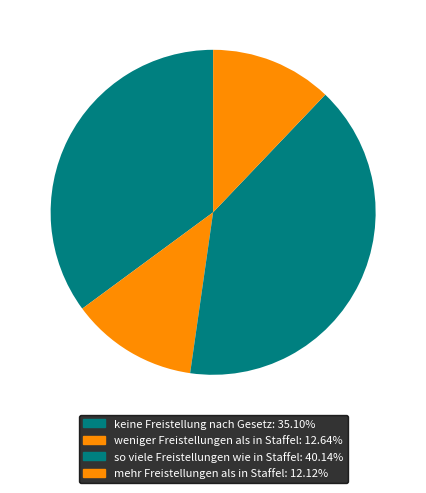

Is there a majority slice in this chart?

No